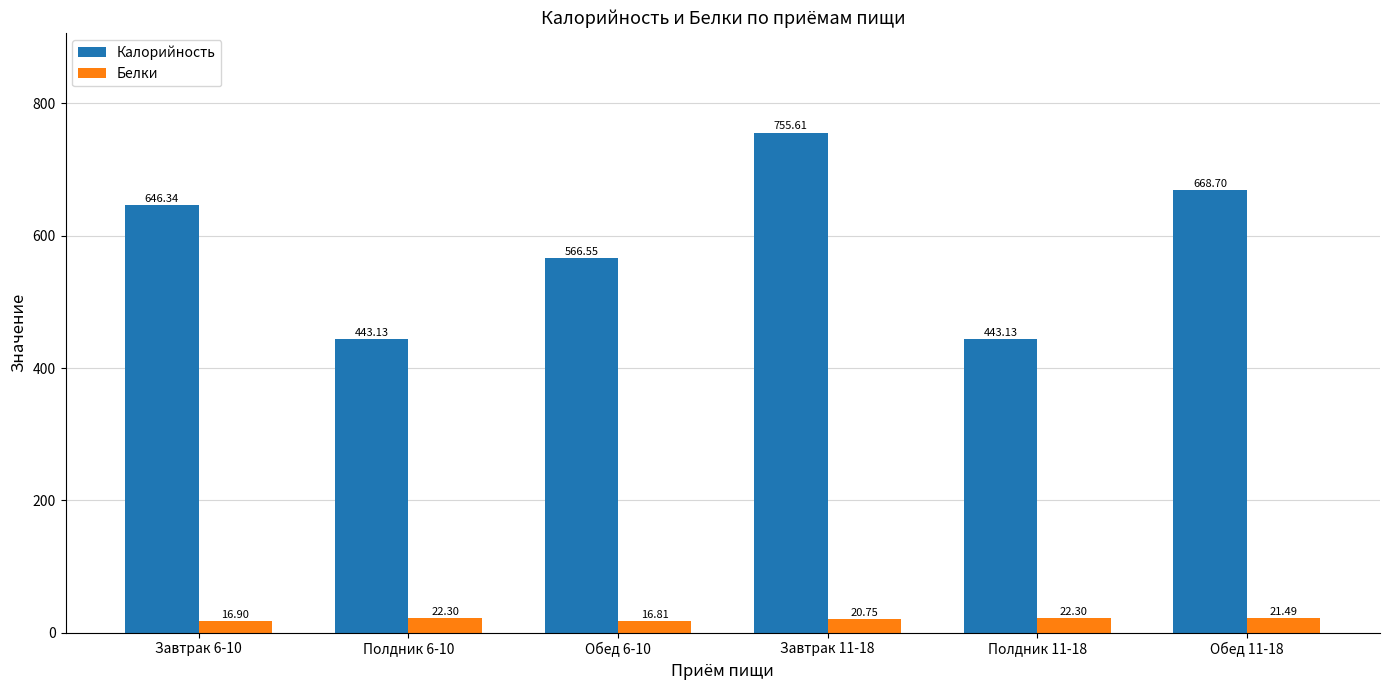

What is the difference between the second highest and second lowest values in the Калорийность series?

225.6